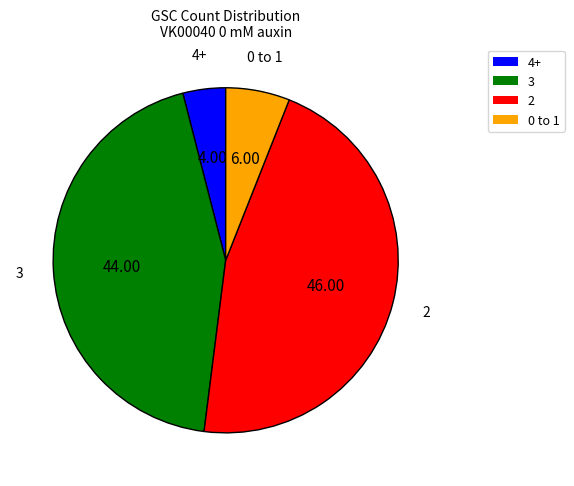

What is the ratio of the value at 0 to 1 to the value at 4+?

1.5